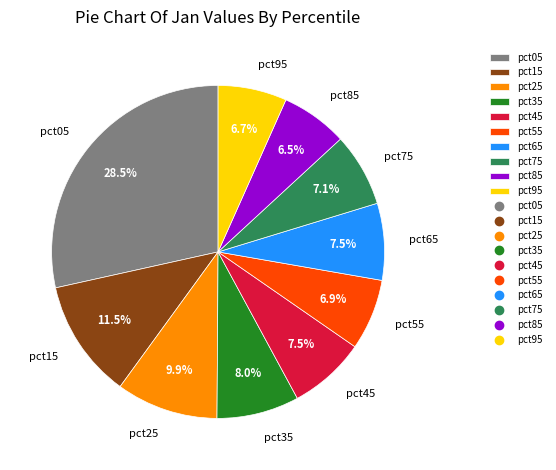

How many segments does this pie chart have?

10